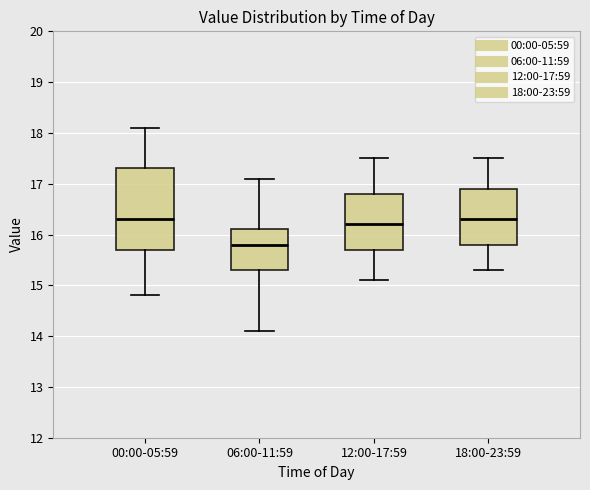

Where does the median line of the box for 12:00-17:59 sit on the y-axis? The values are not printed on the chart, so give them approximately, as read against the axis.

16.2